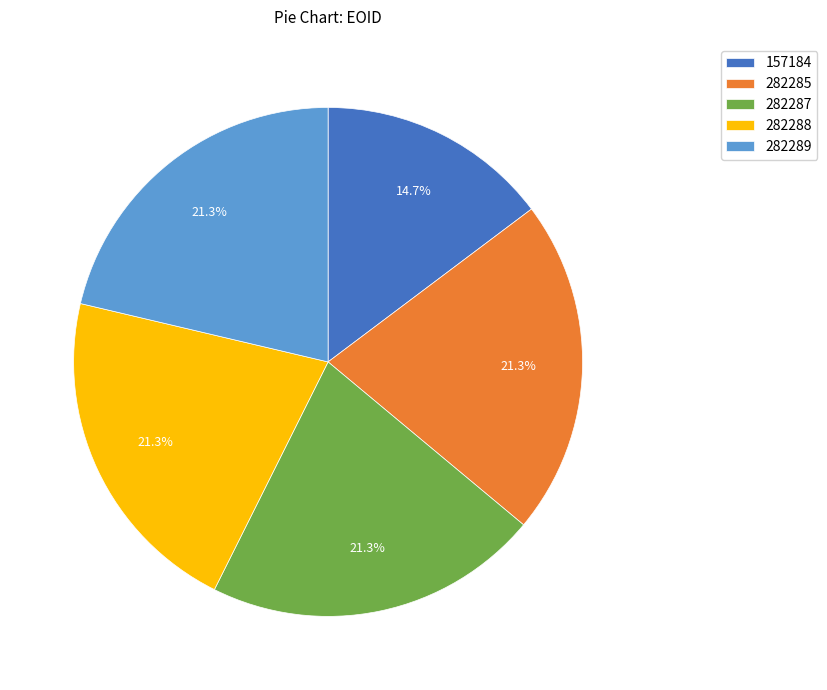

What percentage is the 157184 slice, to the nearest percent?

15%